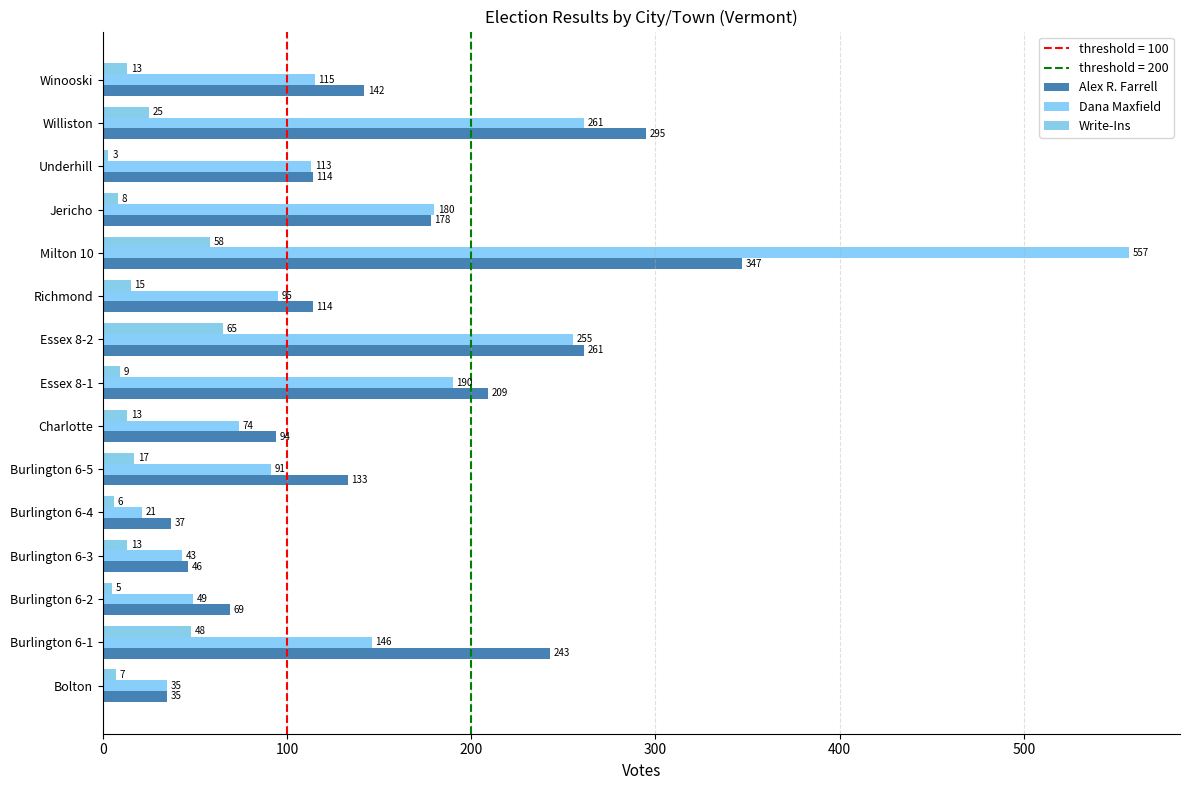

How many distinct data groups are displayed?

3